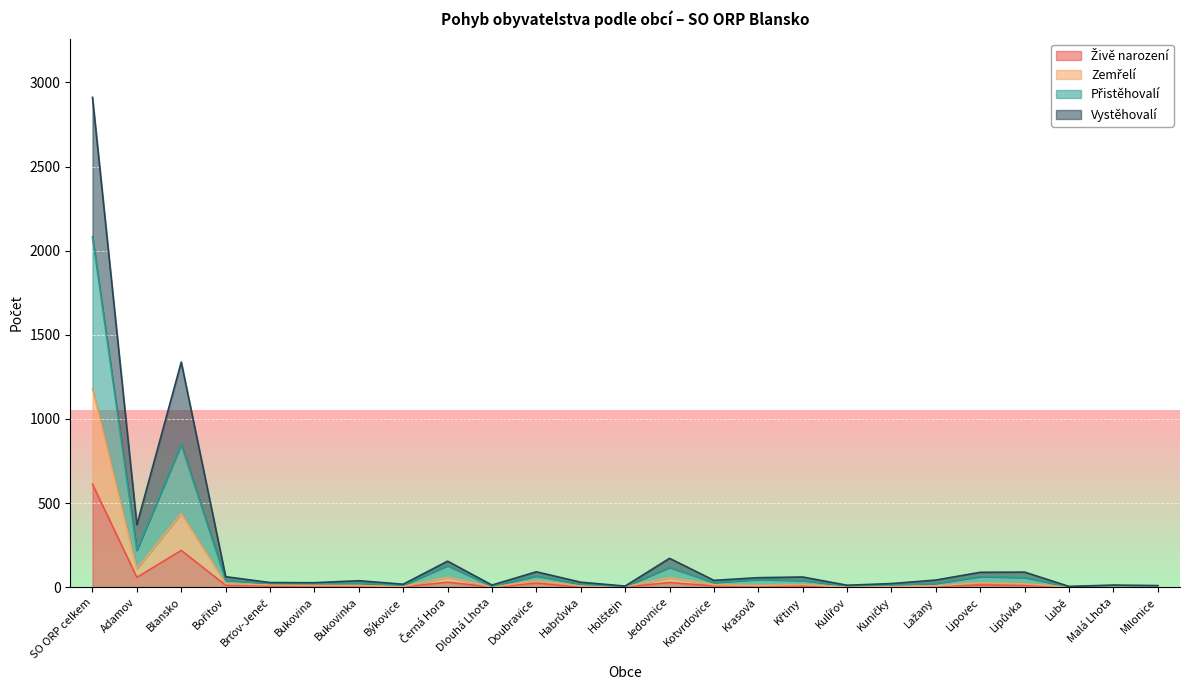

At which category is the sum across all series the highest?

SO ORP celkem